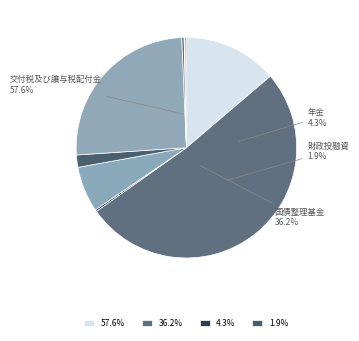

What is the majority slice?

国債整理基金